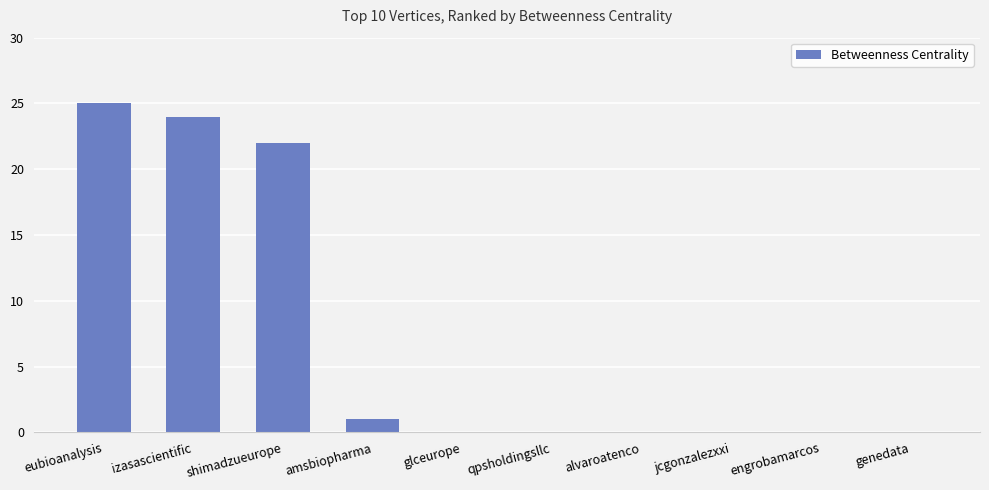

At which label is the value closest to 12?

shimadzueurope